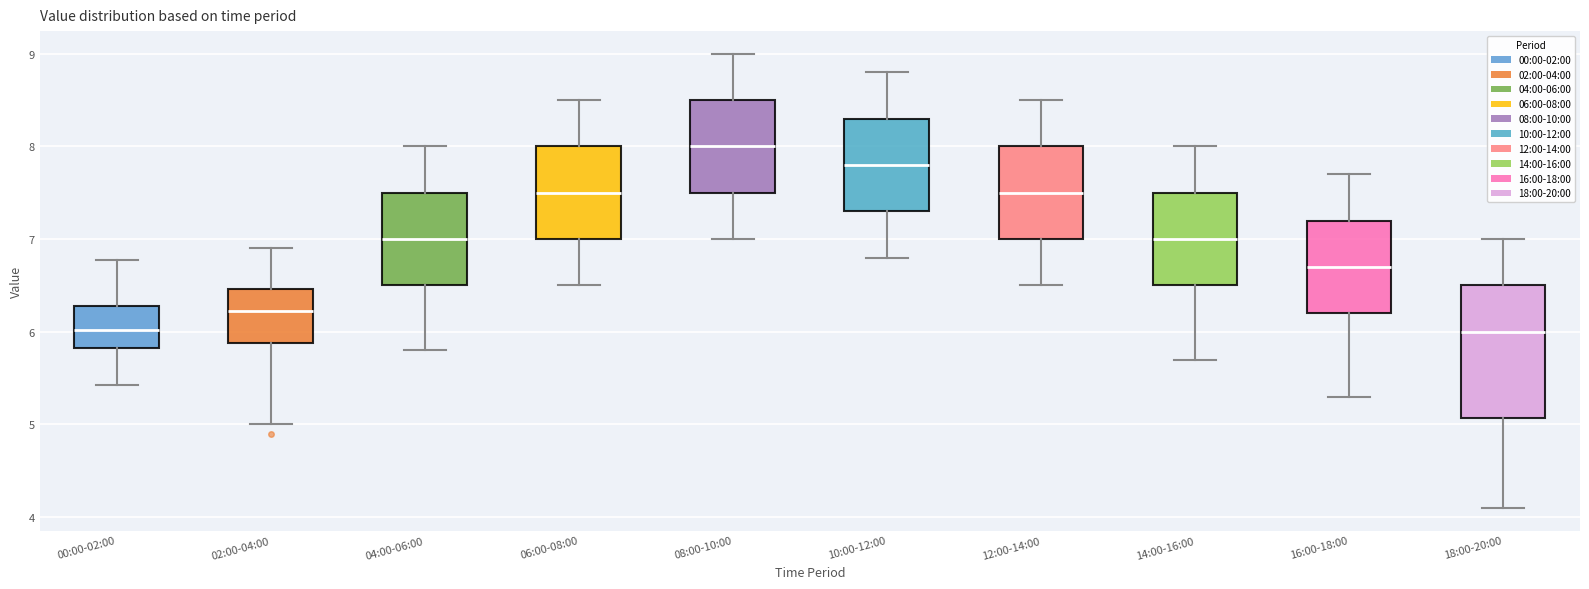

Which box has the highest median line?

08:00-10:00